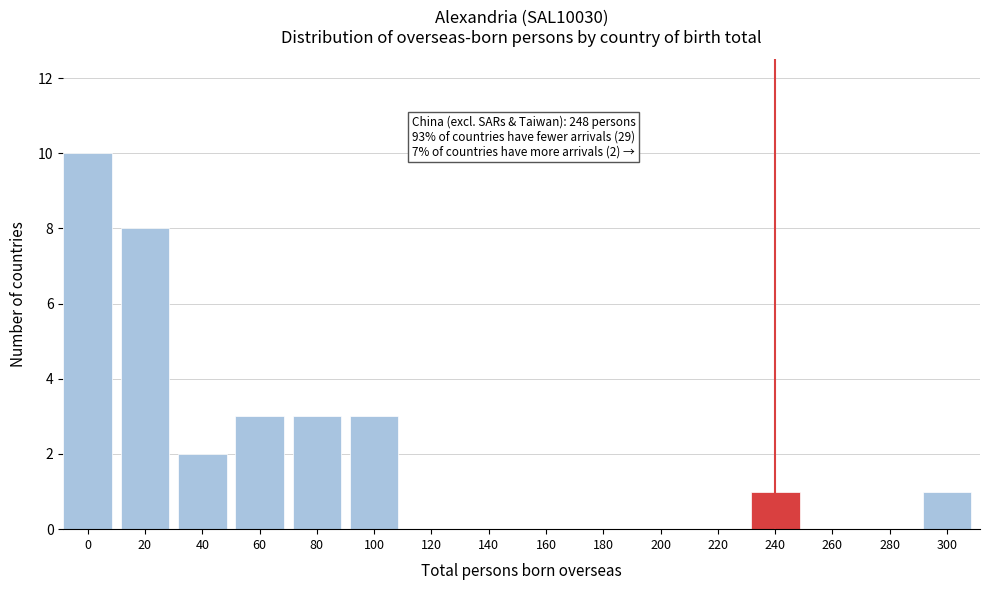

Reading left to right, extract all data points from this chart.

0=10	20=8	40=2	60=3	80=3	100=3	120=0	140=0	160=0	180=0	200=0	220=0	240=1	260=0	280=0	300=1